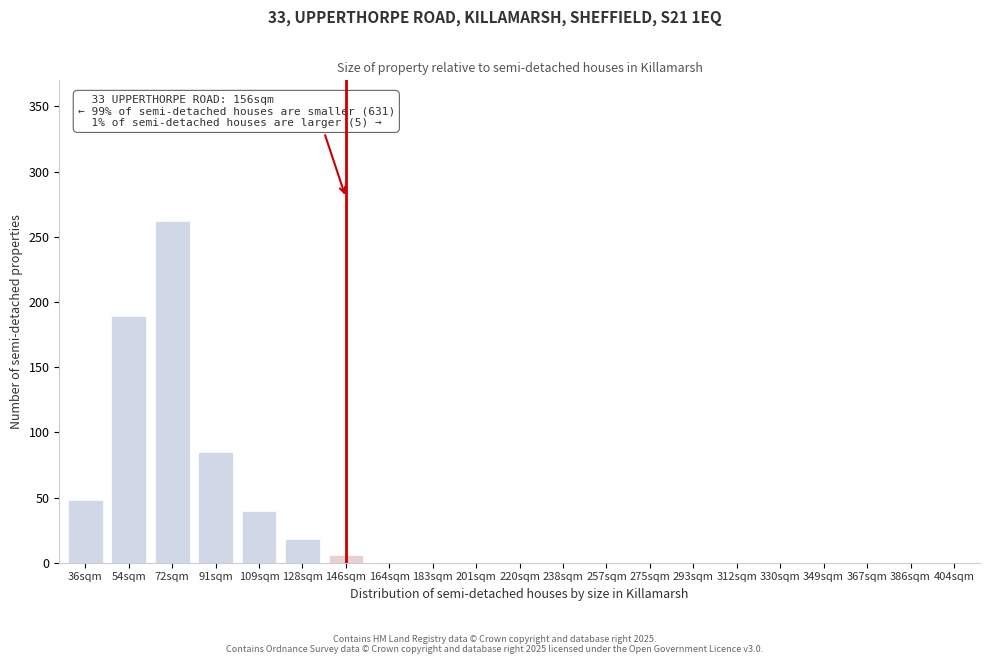

Reading left to right, what are all the values shown in this chart?

36sqm=48	54sqm=189	72sqm=262	91sqm=85	109sqm=40	128sqm=18	146sqm=6	164sqm=0	183sqm=0	201sqm=0	220sqm=0	238sqm=0	257sqm=0	275sqm=0	293sqm=0	312sqm=0	330sqm=0	349sqm=0	367sqm=0	386sqm=0	404sqm=0